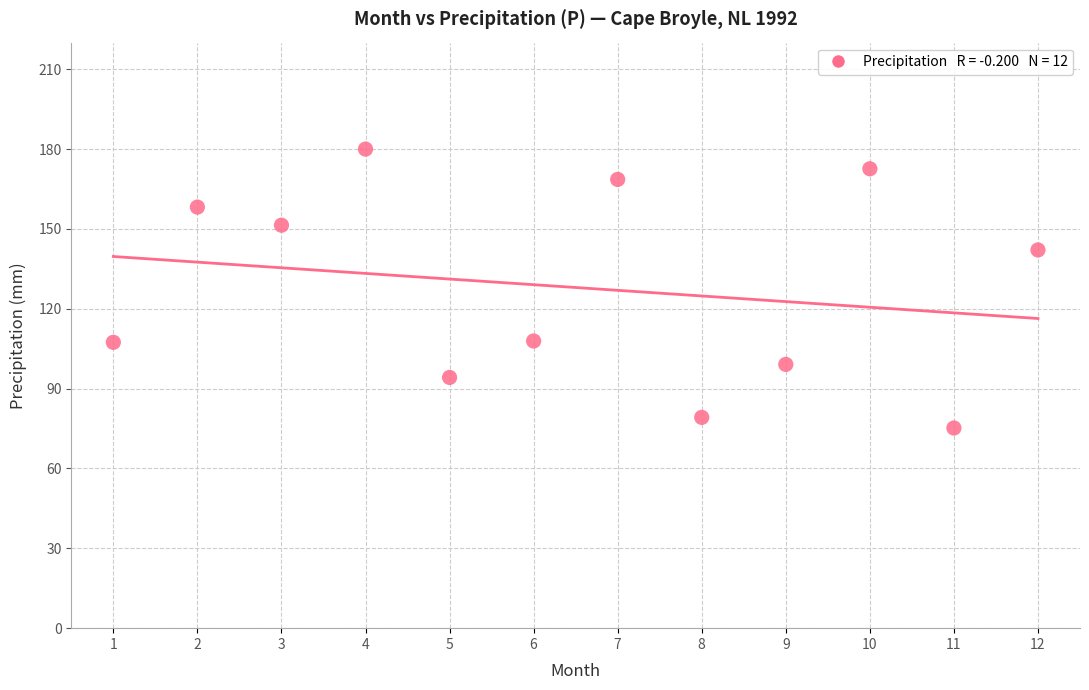

What is the average Y value?

128.0